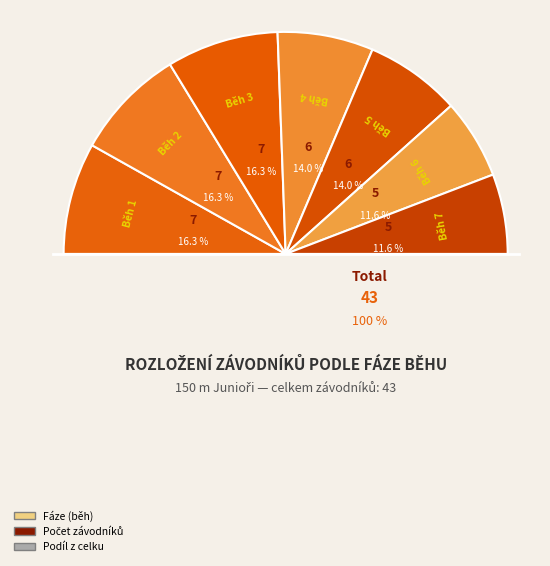

Do Běh 2 and Běh 3 together represent more than half of the pie?

No